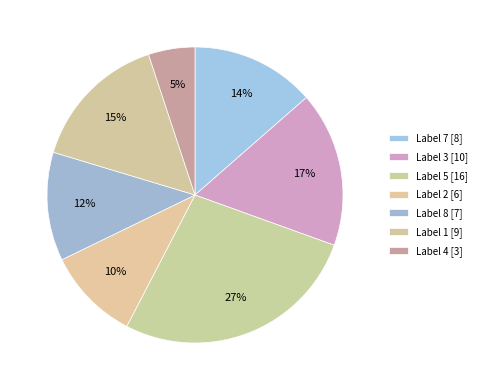

How many slices are in this pie chart?

7